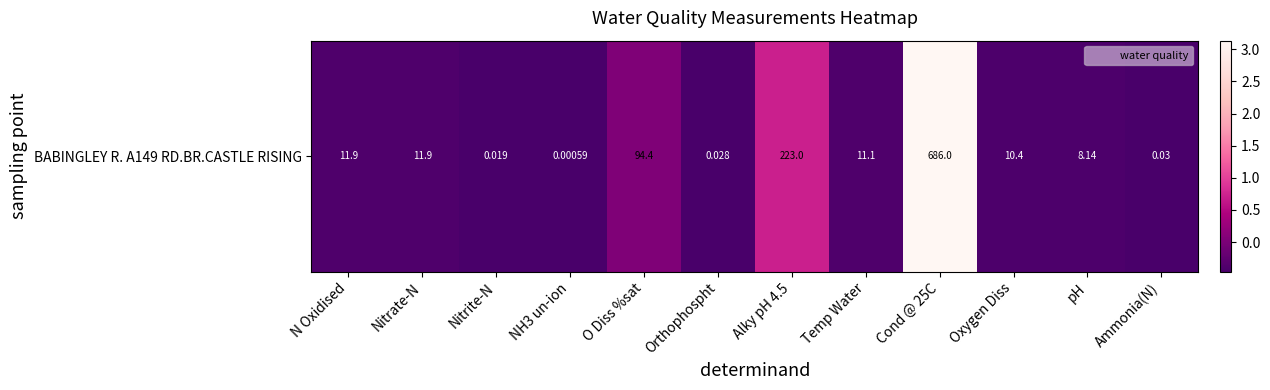

Is it true that the value at Ammonia(N) is -0.5?

True